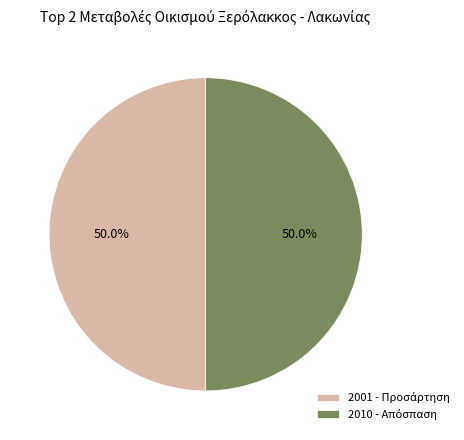

How many slices are in this pie chart?

2